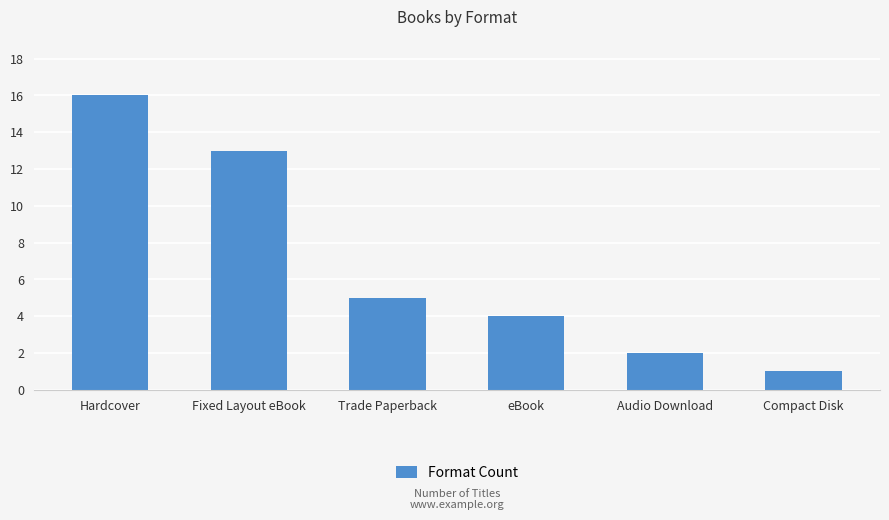

Between Audio Download and Trade Paperback, which is larger?

Trade Paperback